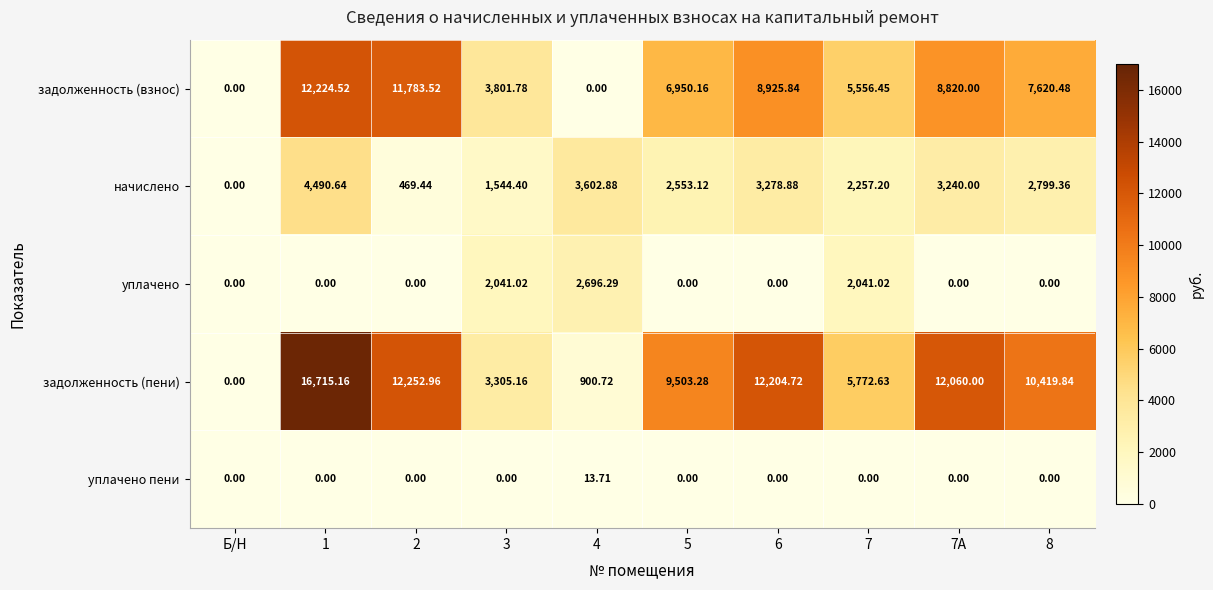

List the series in order of their peak value, lowest first.

уплачено пени, уплачено, начислено, задолженность (взнос), задолженность (пени)